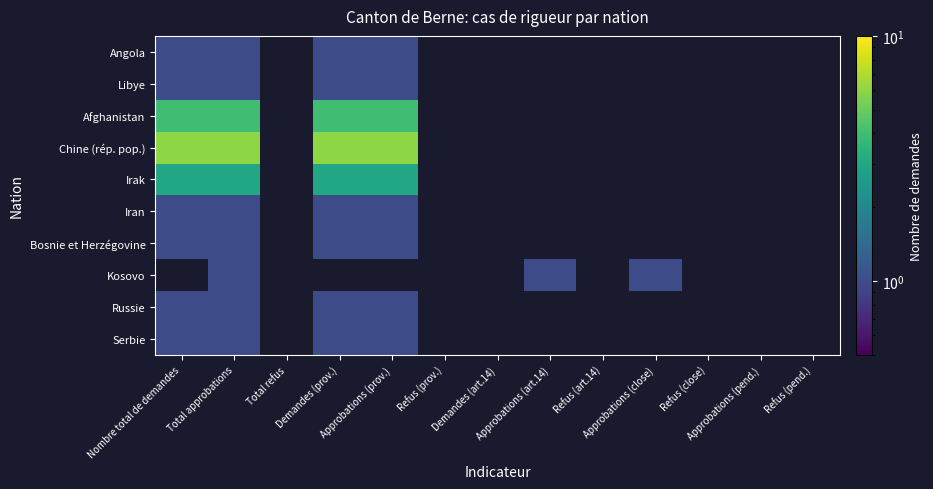

How many data points does each series have?

13